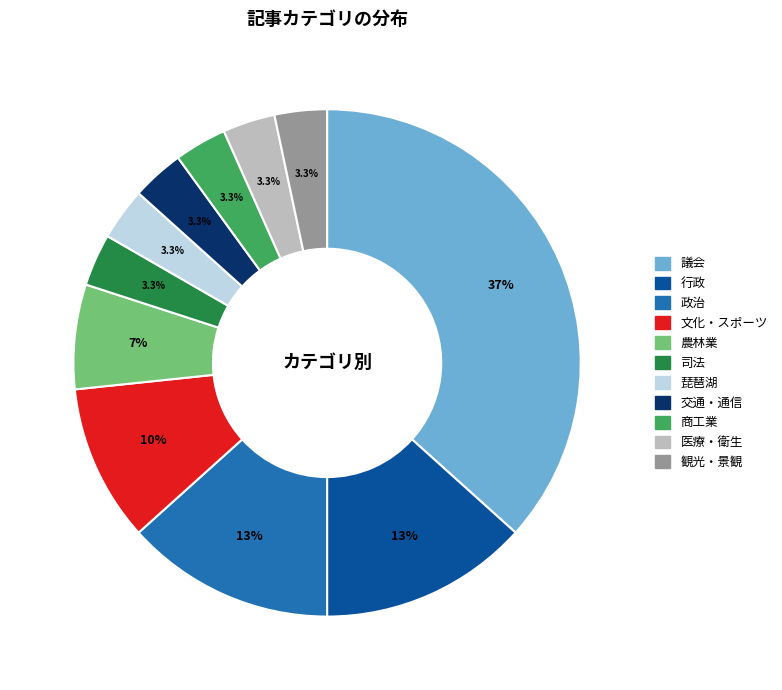

Which category has the biggest portion of the pie?

議会